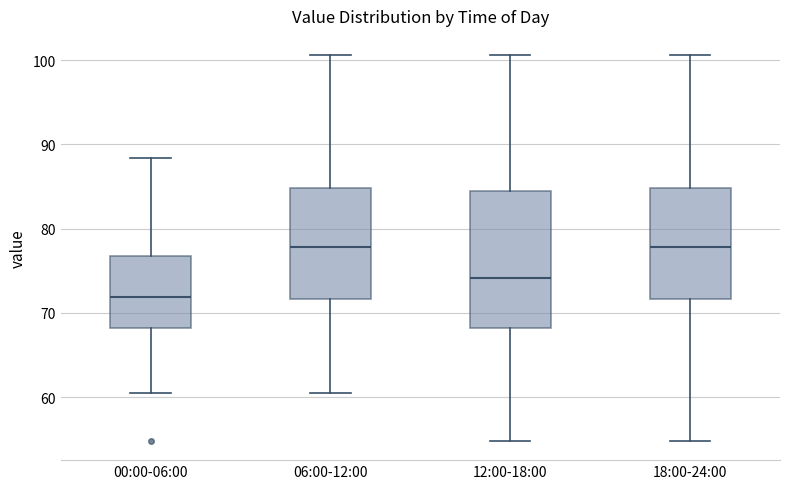

Reading left to right, read every box against the y-axis: the position of its median line, the range the box covers, and the ends of its whiskers. The values are not printed on the chart, so give them approximately, as read against the axis.

00:00-06:00: median 72, box 68 to 77, whiskers 61 to 88
06:00-12:00: median 78, box 72 to 85, whiskers 61 to 101
12:00-18:00: median 74, box 68 to 84, whiskers 55 to 101
18:00-24:00: median 78, box 72 to 85, whiskers 55 to 101